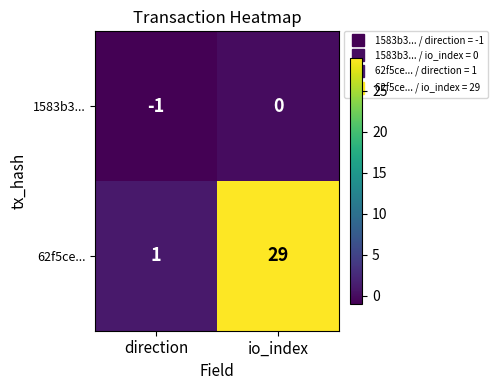

At which category is the sum across all series the highest?

io_index